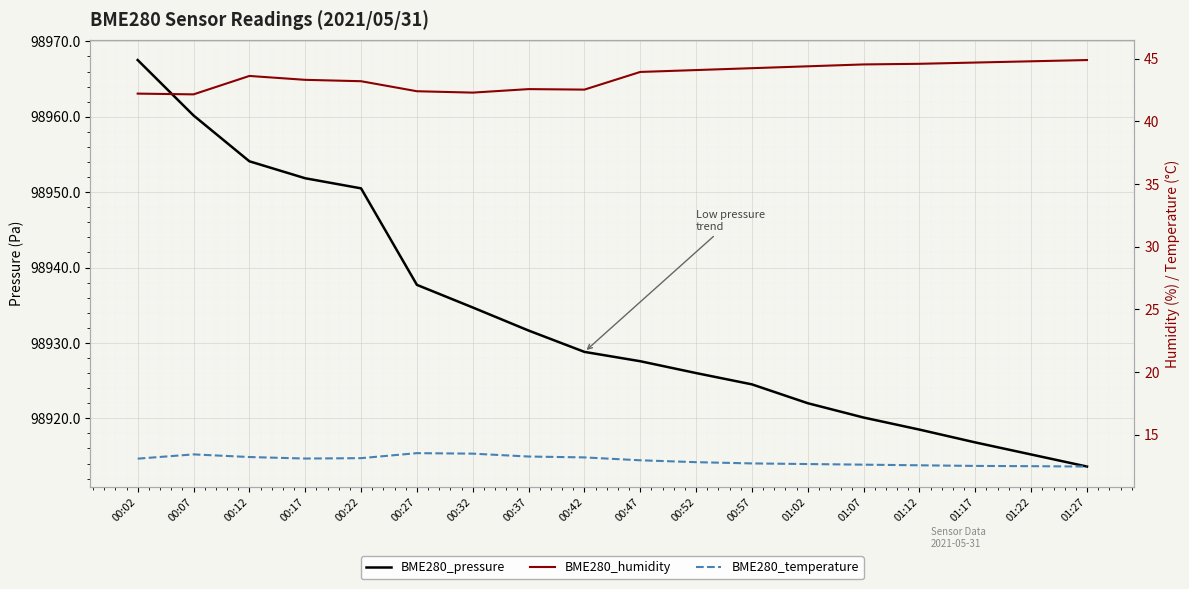

What is the total value across all series at 00:42?

98984.5